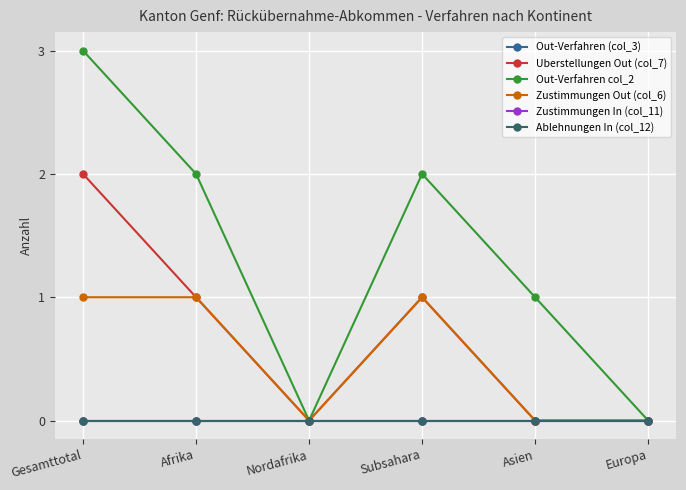

What is the maximum value for Out-Verfahren col_2?

3